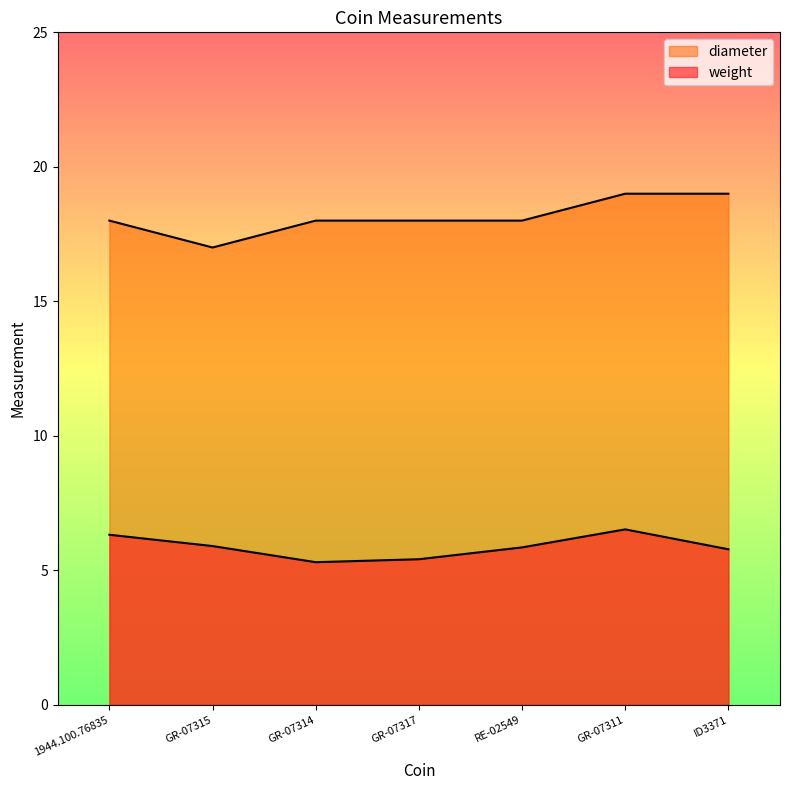

Which series has the largest range (max minus min)?

diameter